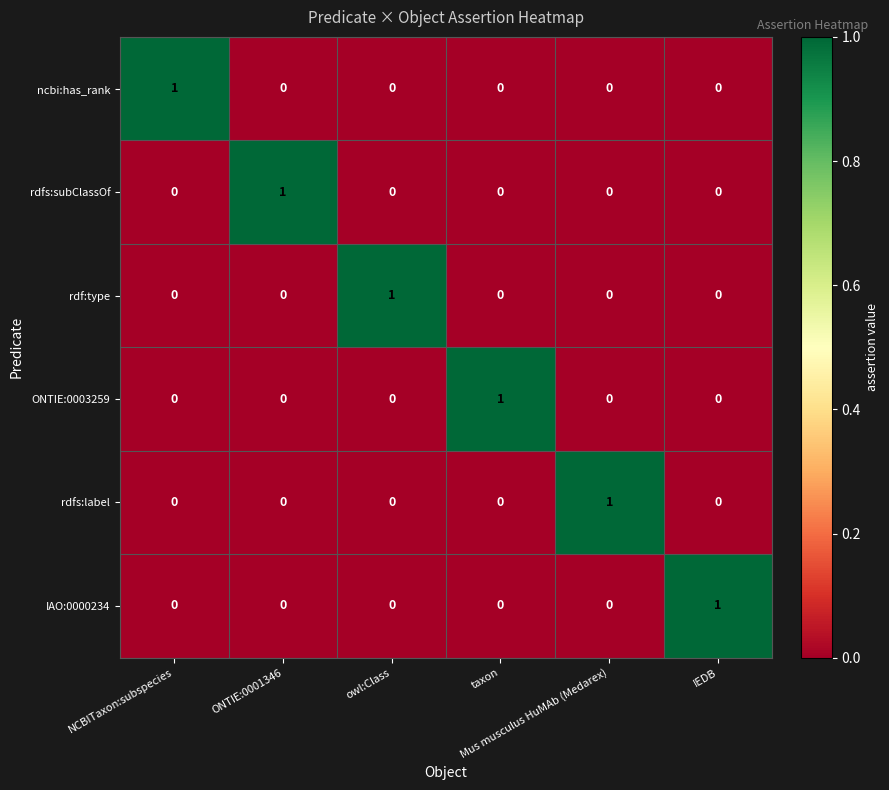

What is the total value across all series at taxon?

1